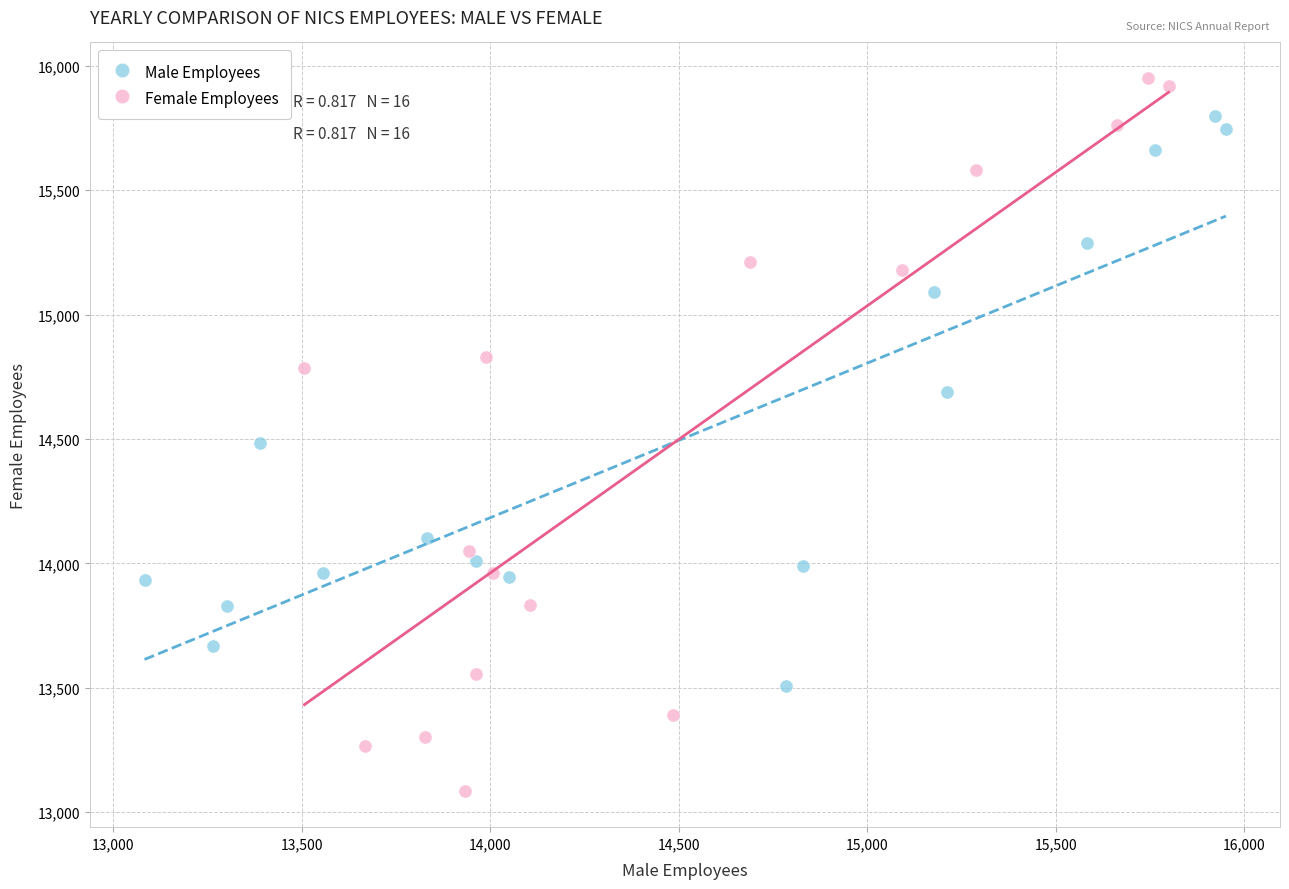

Which series reaches the maximum Y coordinate?

Female Employees